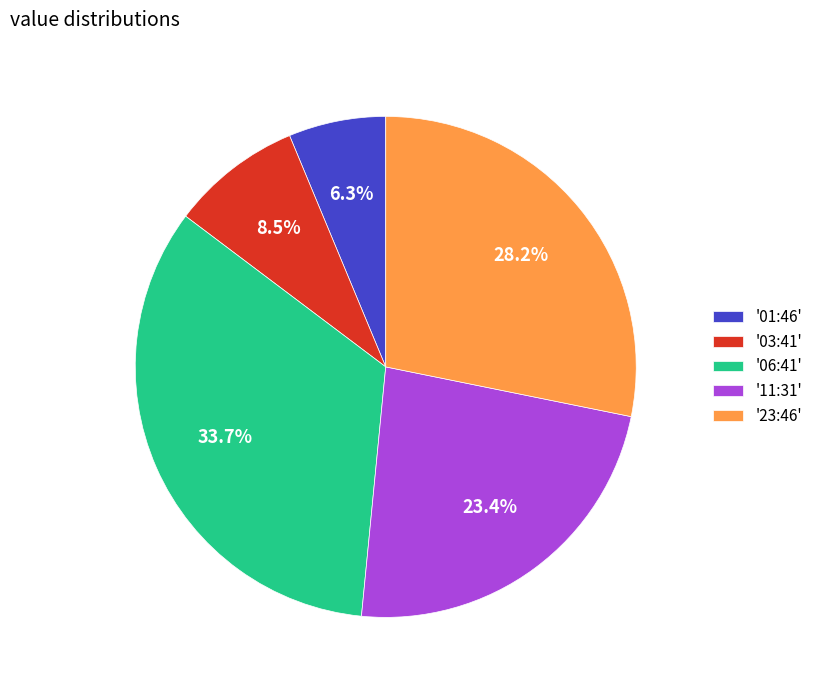

What percentage is NOT represented by '01:46'?

93.7%